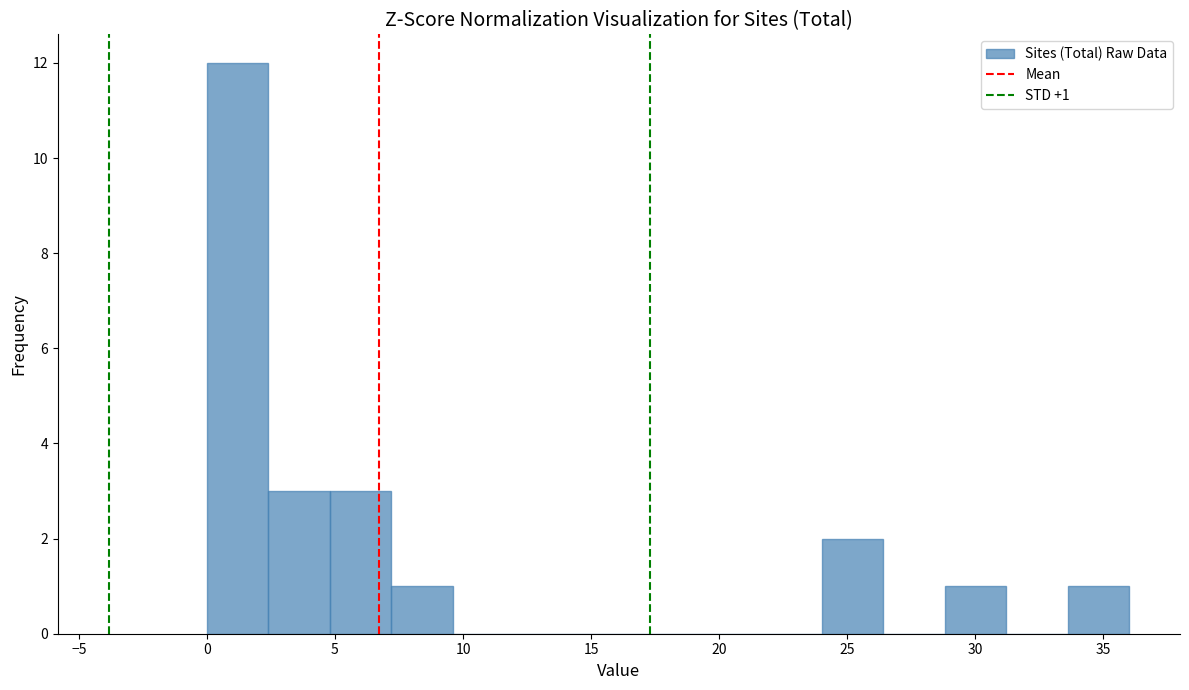

Which range on the x-axis has the tallest bar?

0.0 to 2.4